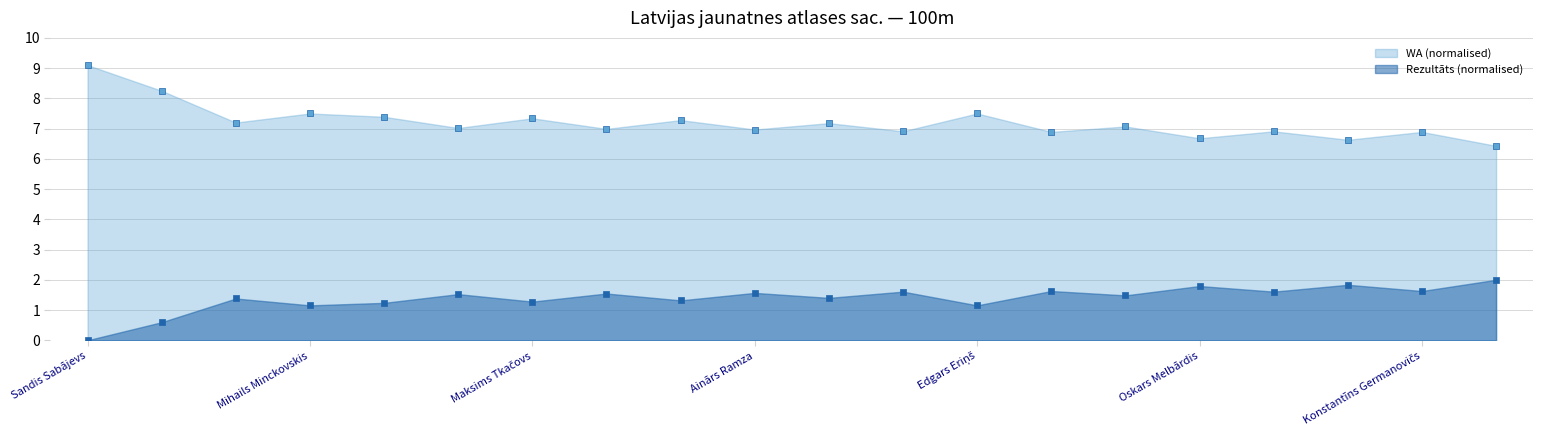

At how many categories does at least one series exceed 5?

20